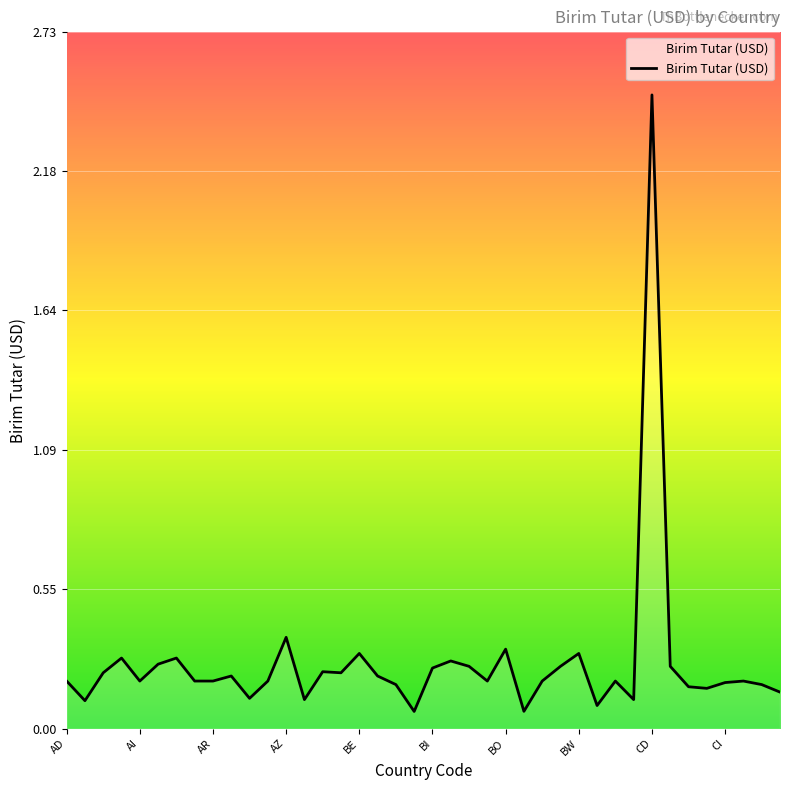

What is the maximum value shown in the chart?

2.5